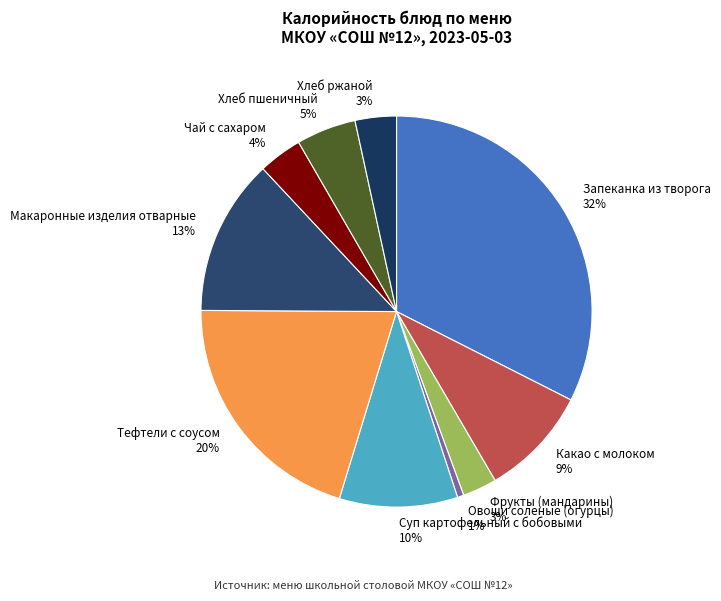

Between Какао с молоком and Суп картофельный с бобовыми, which is larger?

Суп картофельный с бобовыми